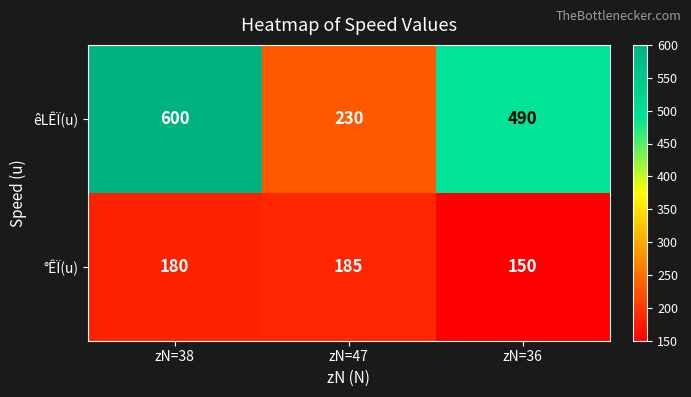

Reading left to right, transcribe all the data shown in this chart.

êLÊÏ(u): zN=38=600	zN=47=230	zN=36=490
°ÊÏ(u): zN=38=180	zN=47=185	zN=36=150